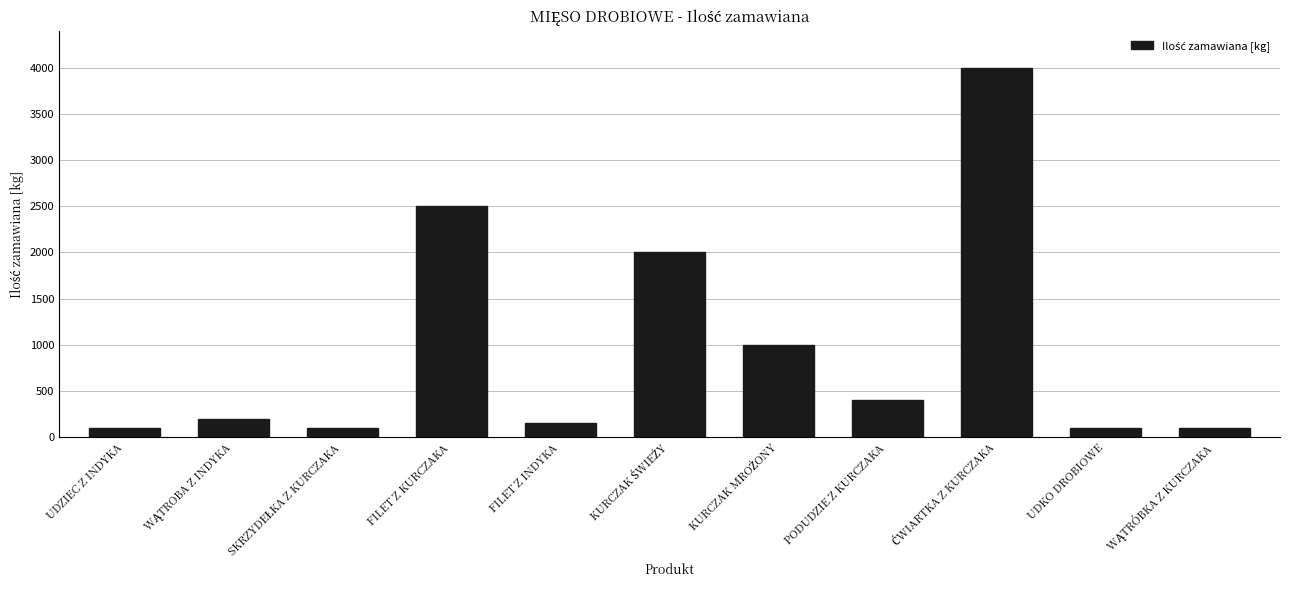

What is the maximum value shown in the chart?

4000